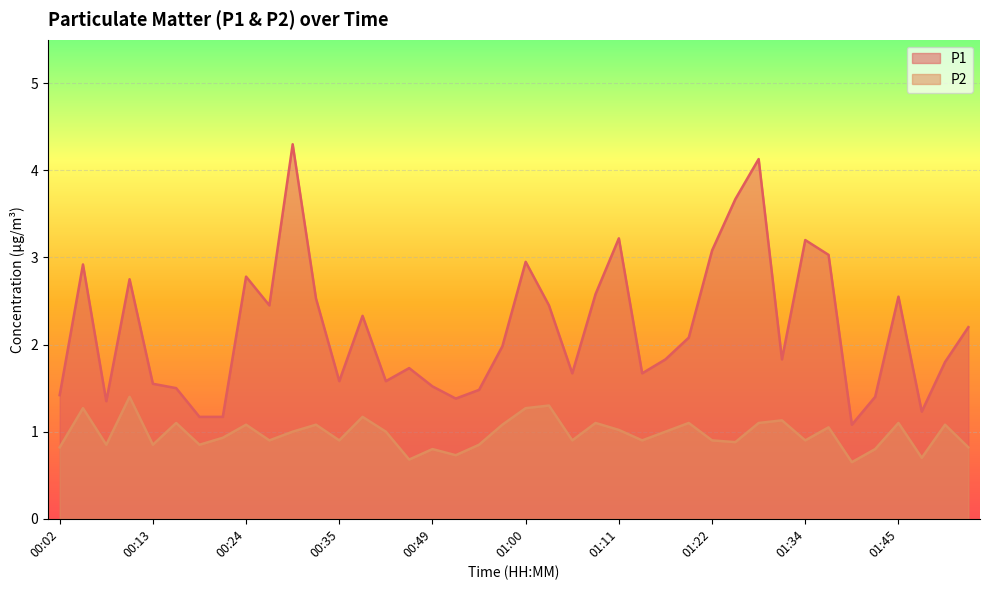

What is the value of the P1 point at the 14th from the left?

2.3